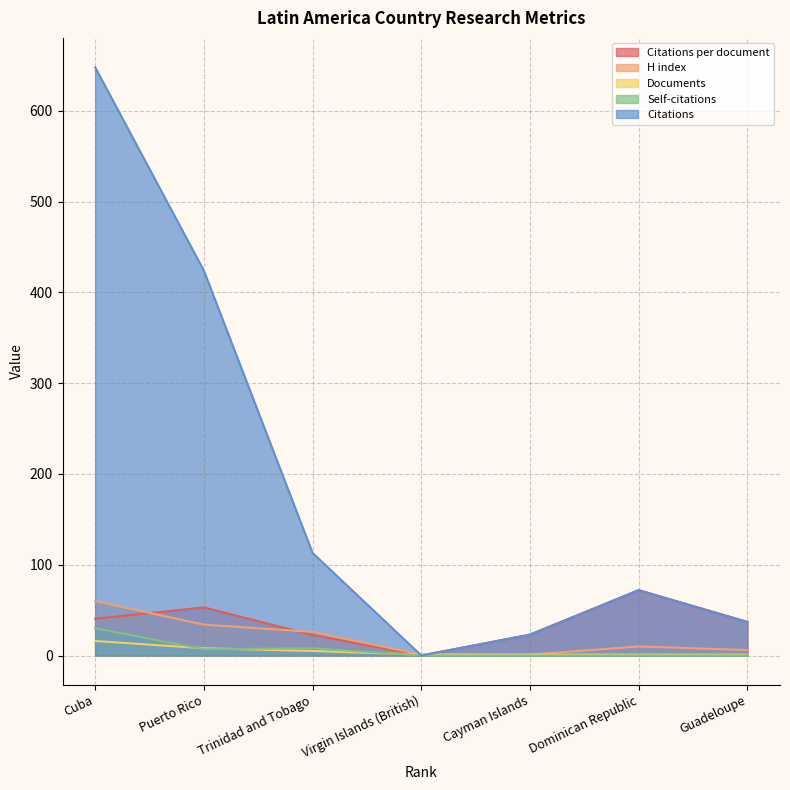

Is the value of Citations per document at Virgin Islands (British) greater than the value of Citations at Cuba?

No